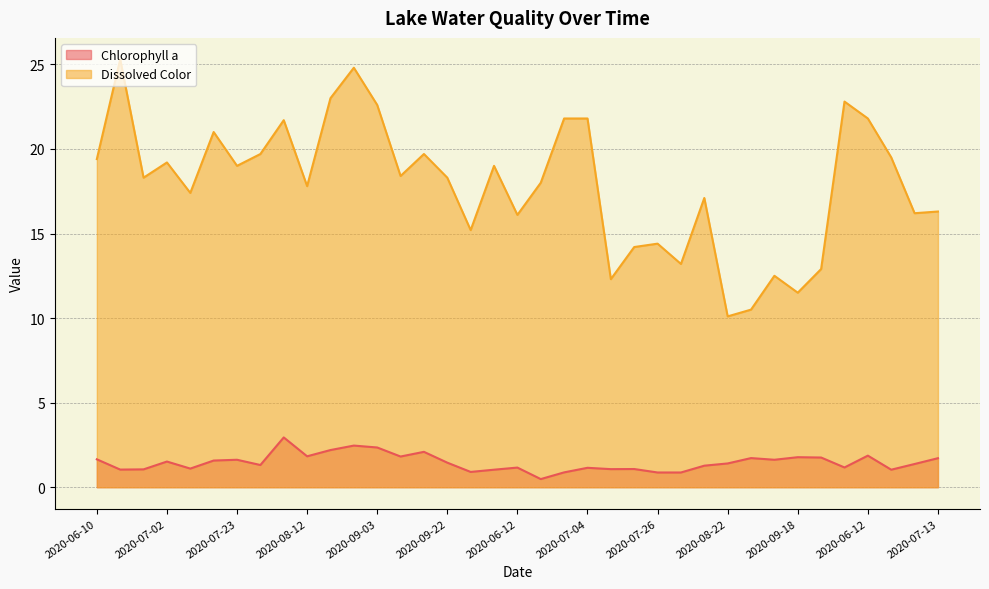

The value of Chlorophyll a at 2020-07-04 is 1.1. True or false?

True